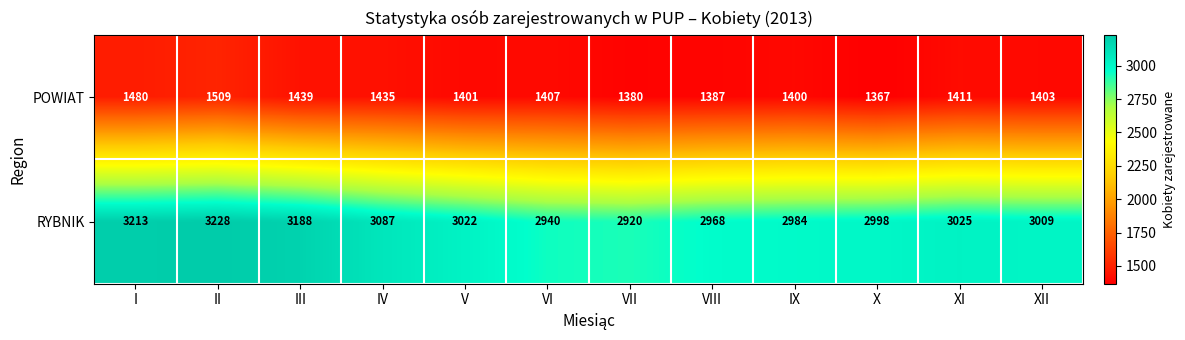

What is the difference between the highest and lowest values at II?

1719